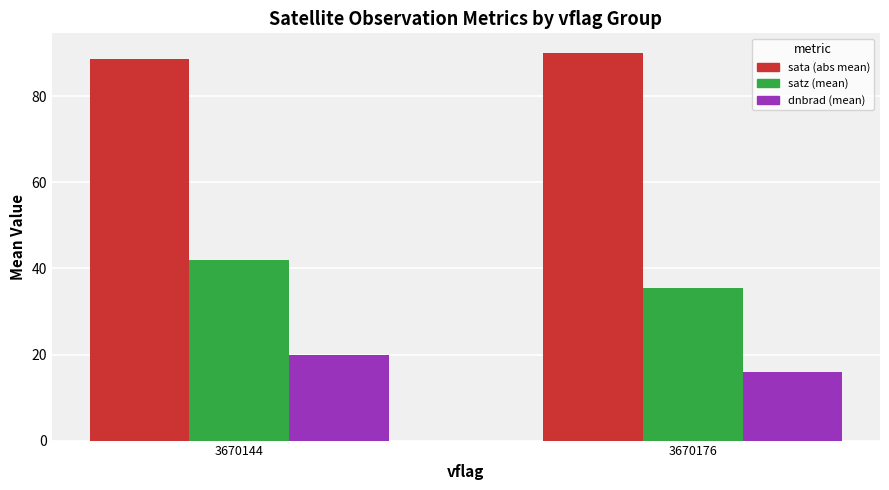

How many bars are there in each group?

3